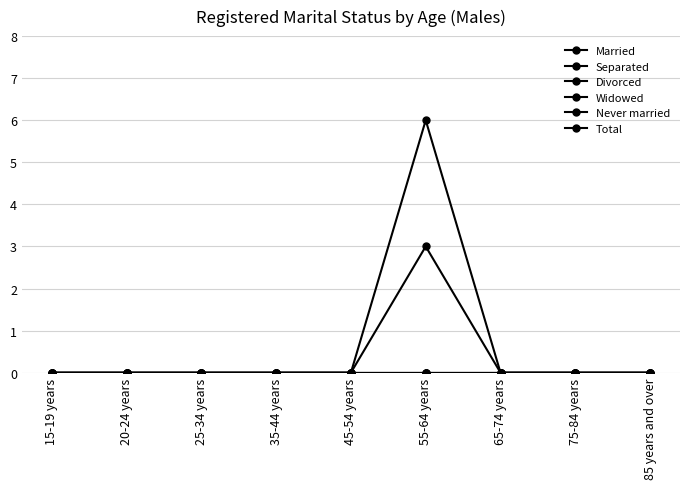

Does the chart have visible grid lines?

Yes